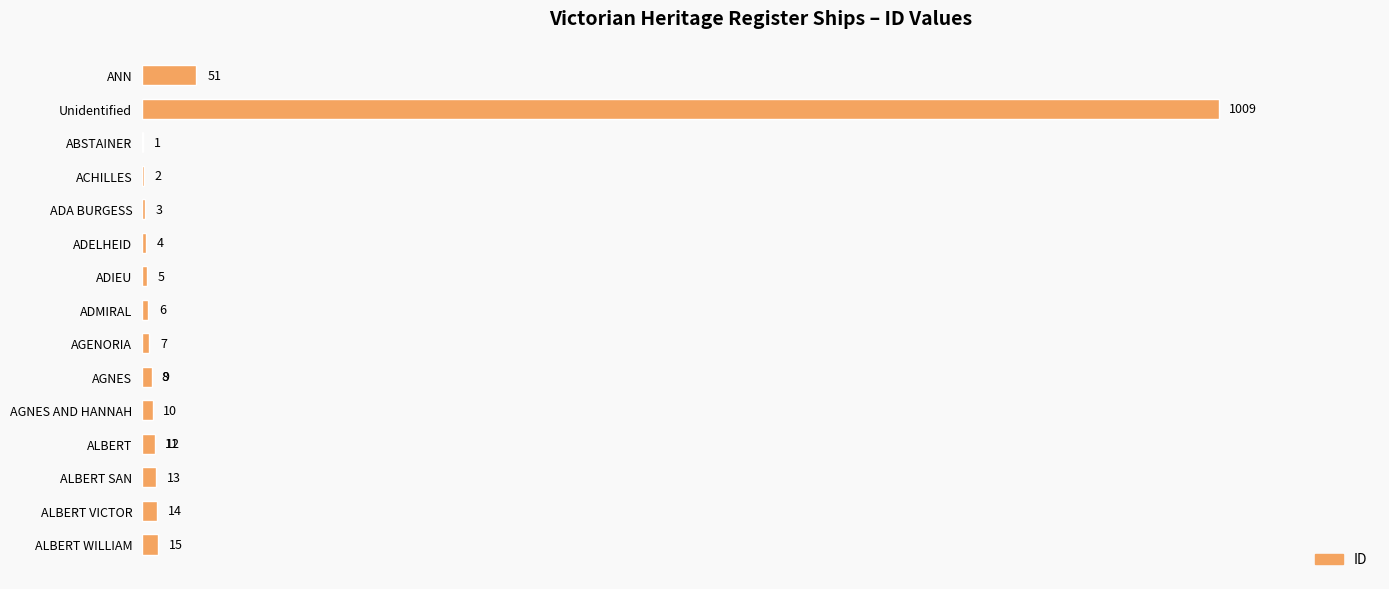

Is it true that the value at 13 is 17?

False